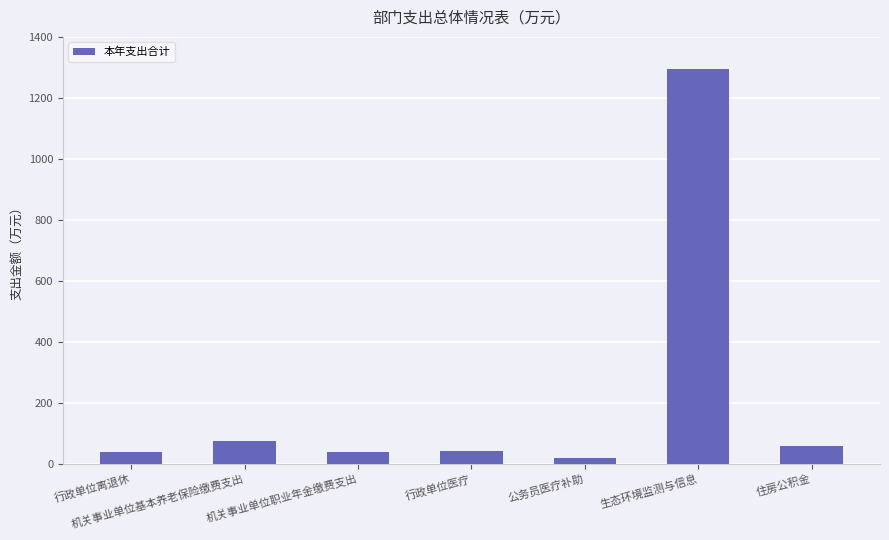

At which label is the value closest to 656?

机关事业单位基本养老保险缴费支出